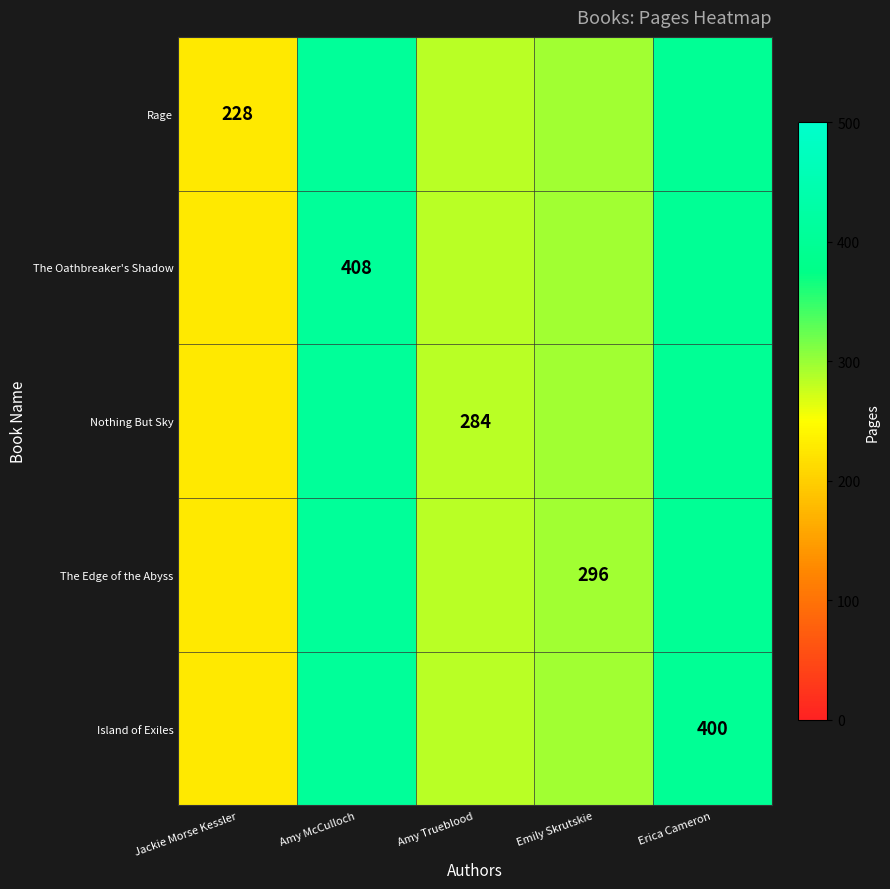

Is it true that Rage equals 352 at Jackie Morse Kessler?

False